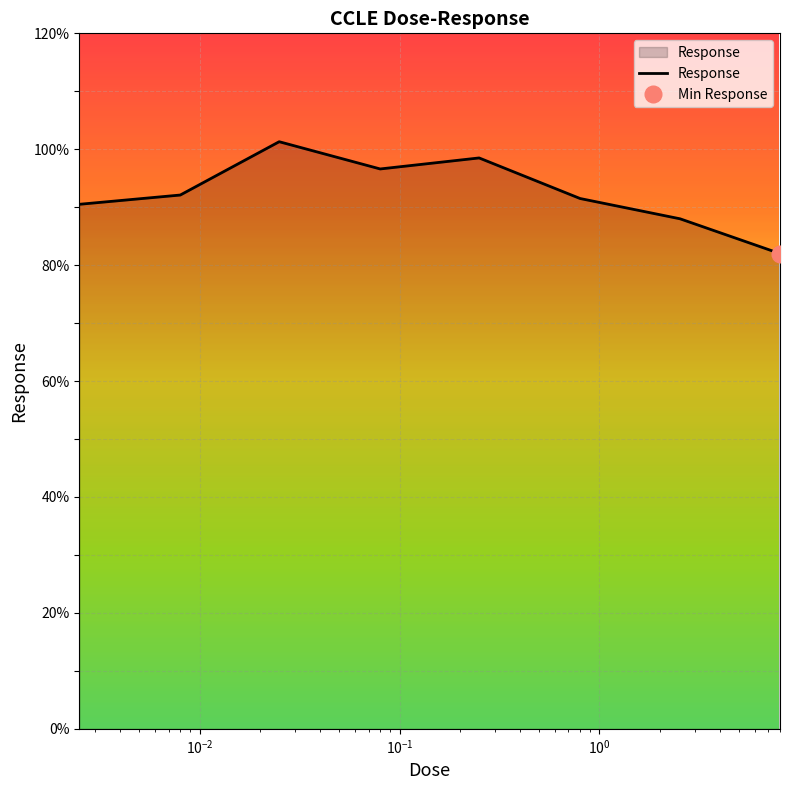

What is the average value?

92.6